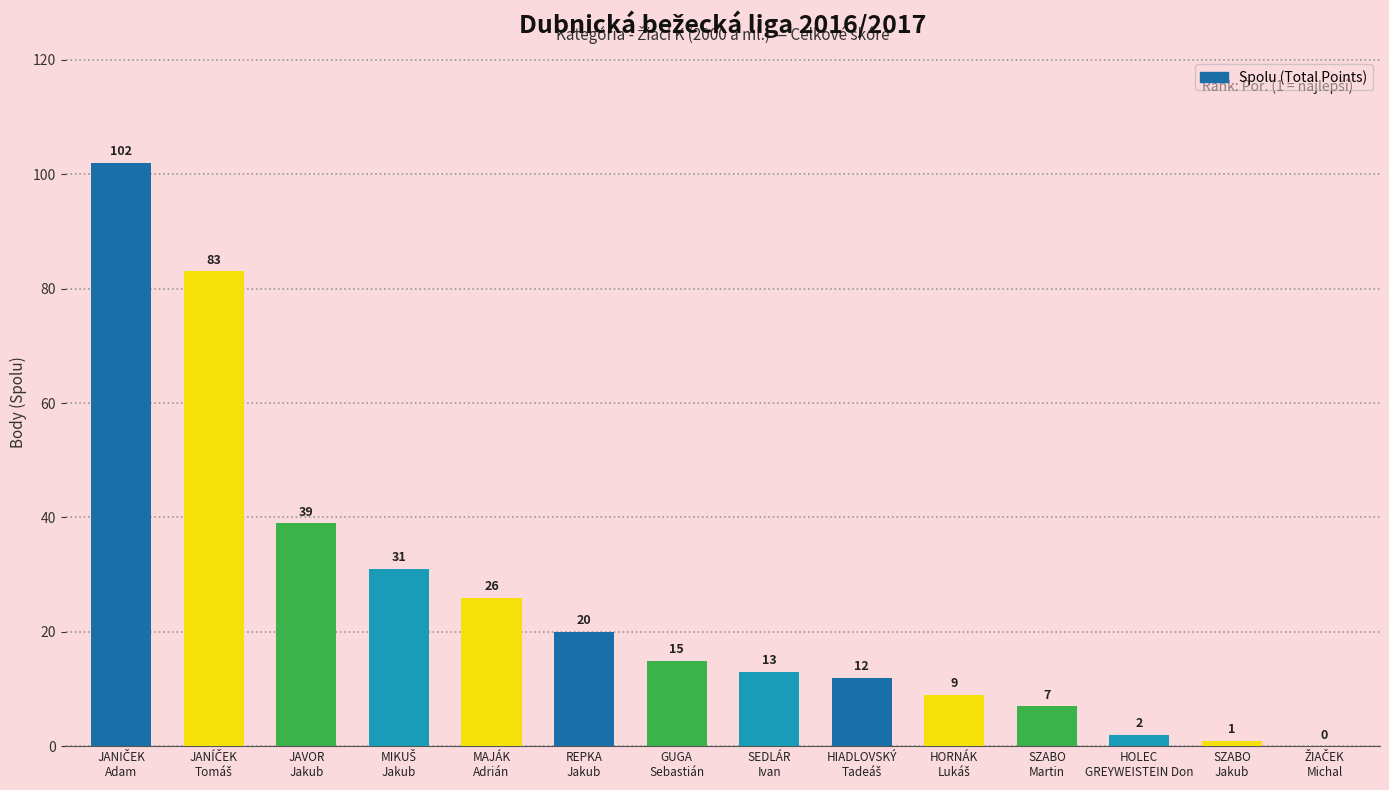

What is the average value?

26